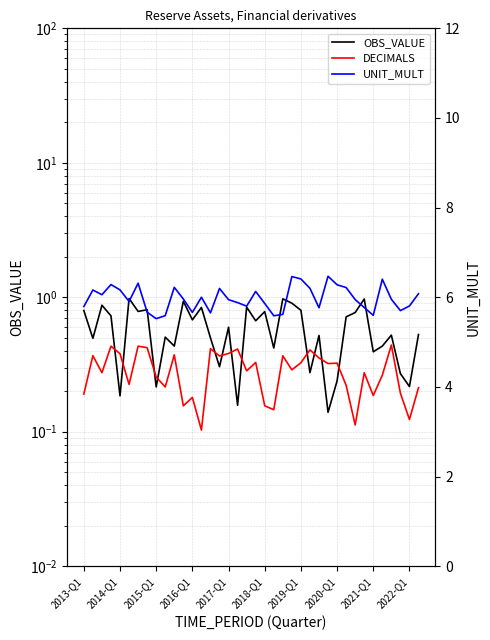

At how many categories does at least one series exceed 5?

38